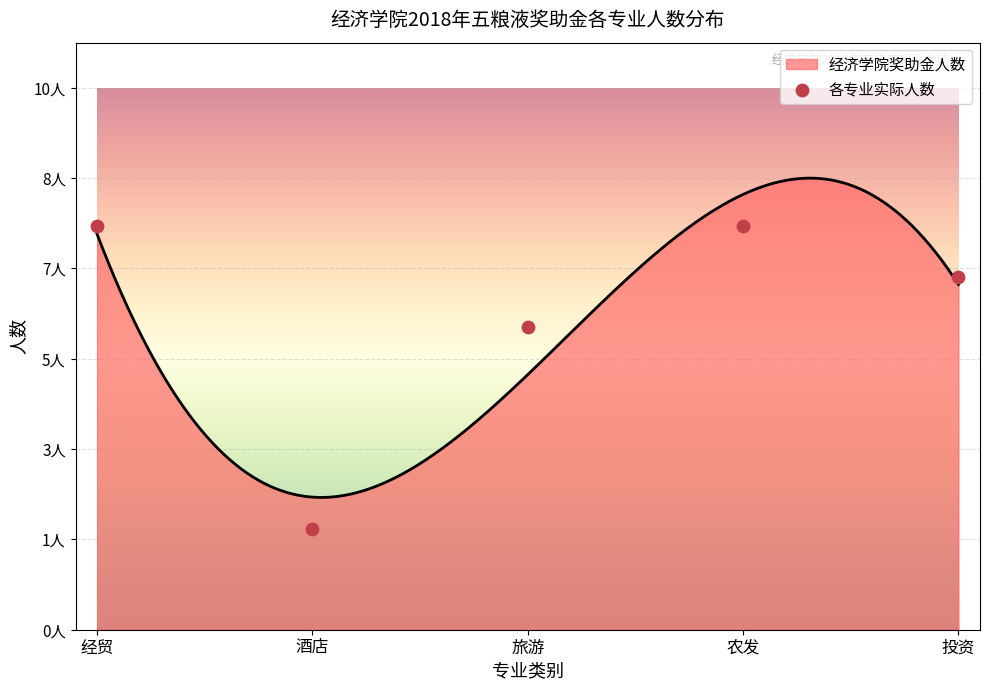

Which has a higher value, 经贸 or 投资?

经贸